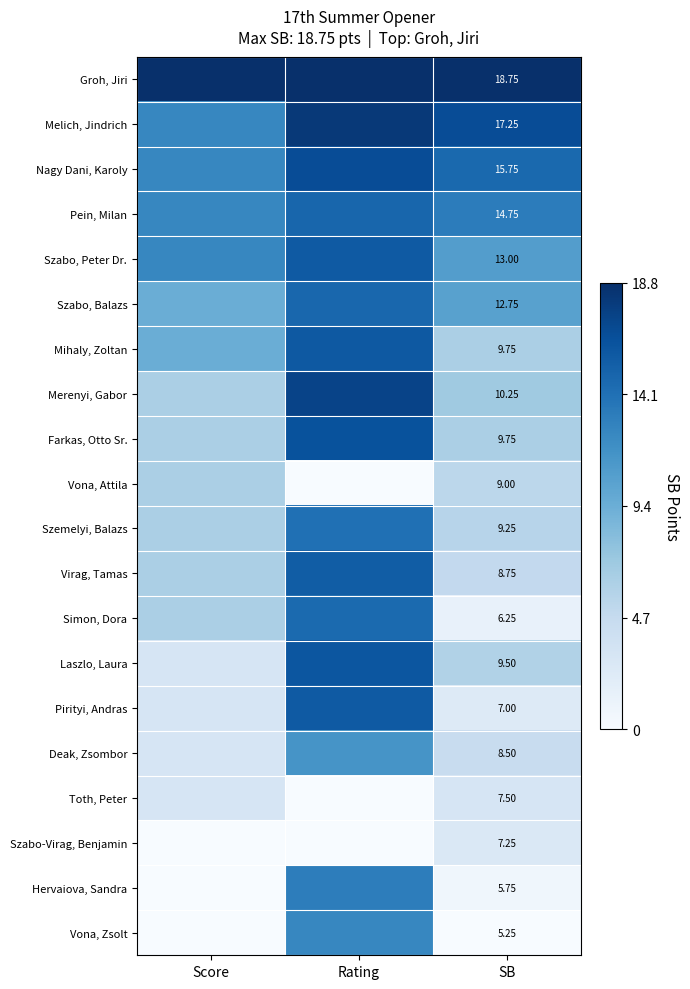

Which category has the lowest value across all series?

Rating